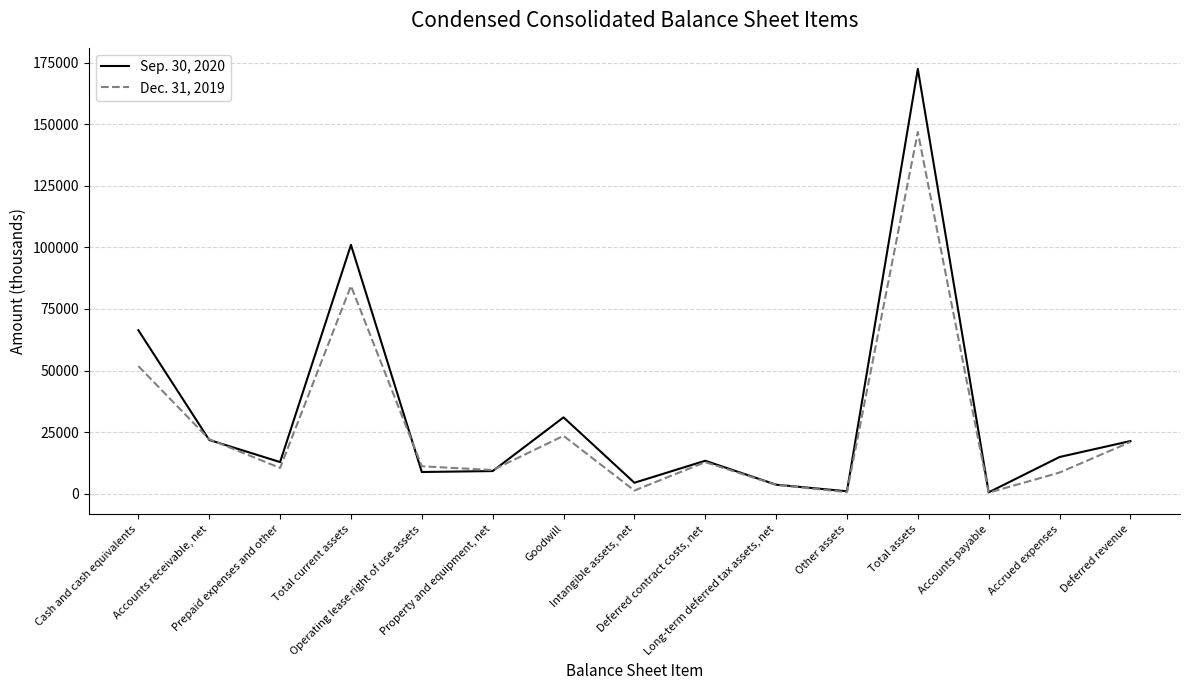

Which series has the largest range (max minus min)?

Sep. 30, 2020